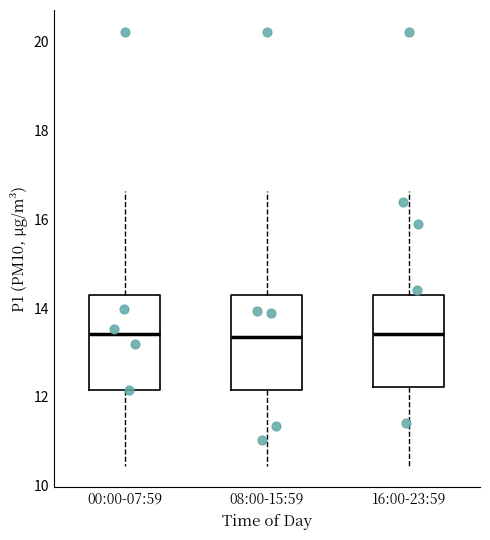

Where is the lower edge of the box for 08:00-15:59 on the y-axis? The values are not printed on the chart, so give them approximately, as read against the axis.

12.2